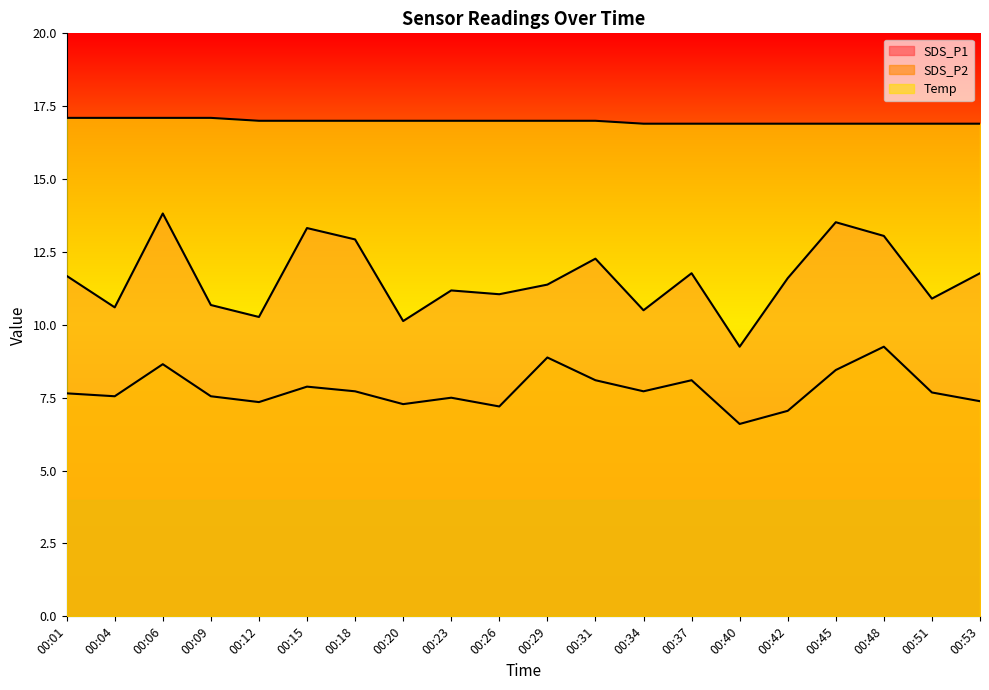

The value of SDS_P2 at 00:06 is 8.7. True or false?

True